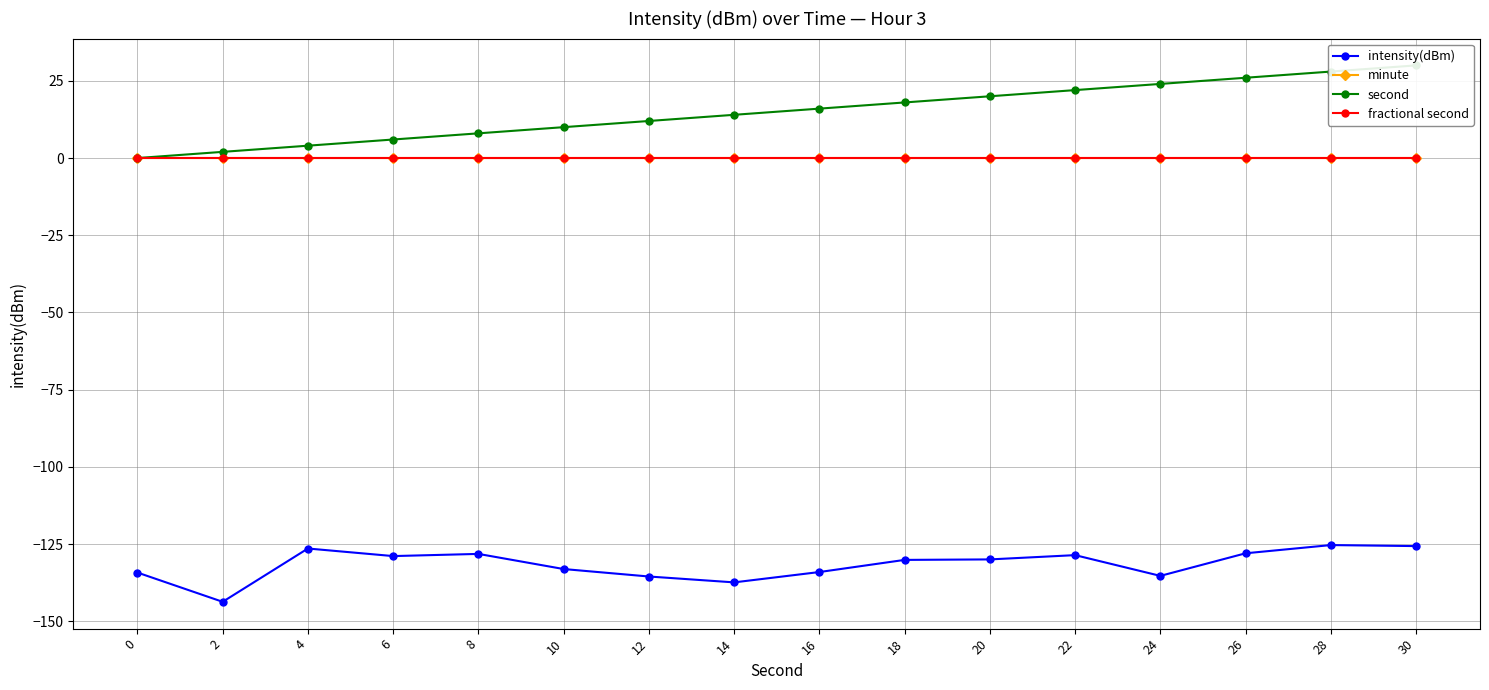

What is the total value across all series at 4?

-122.4